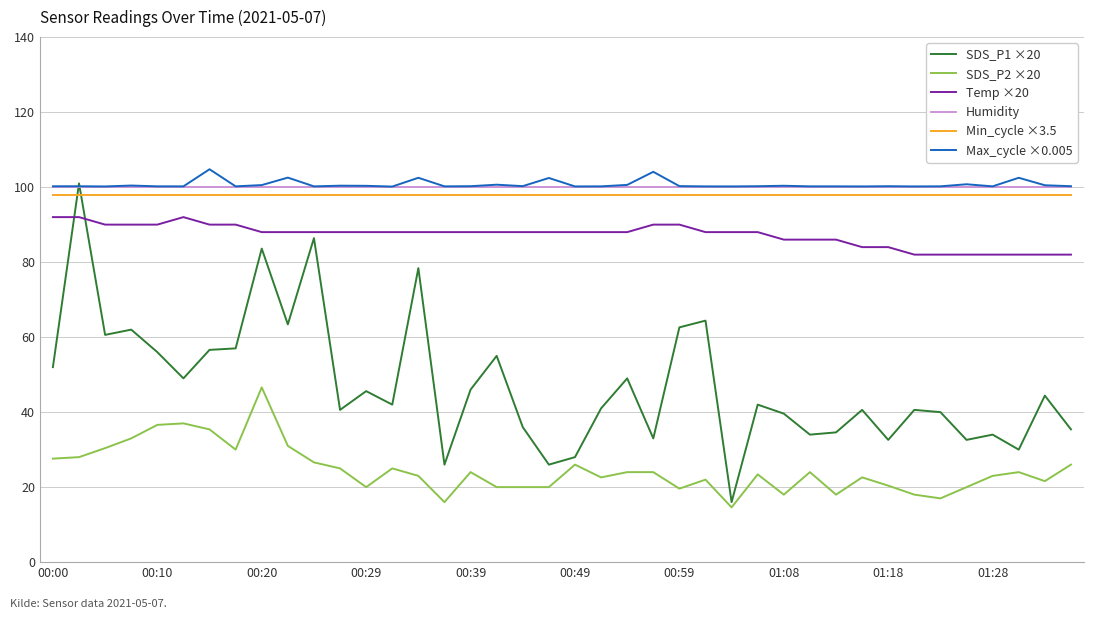

What is the maximum value shown in the chart?

104.8